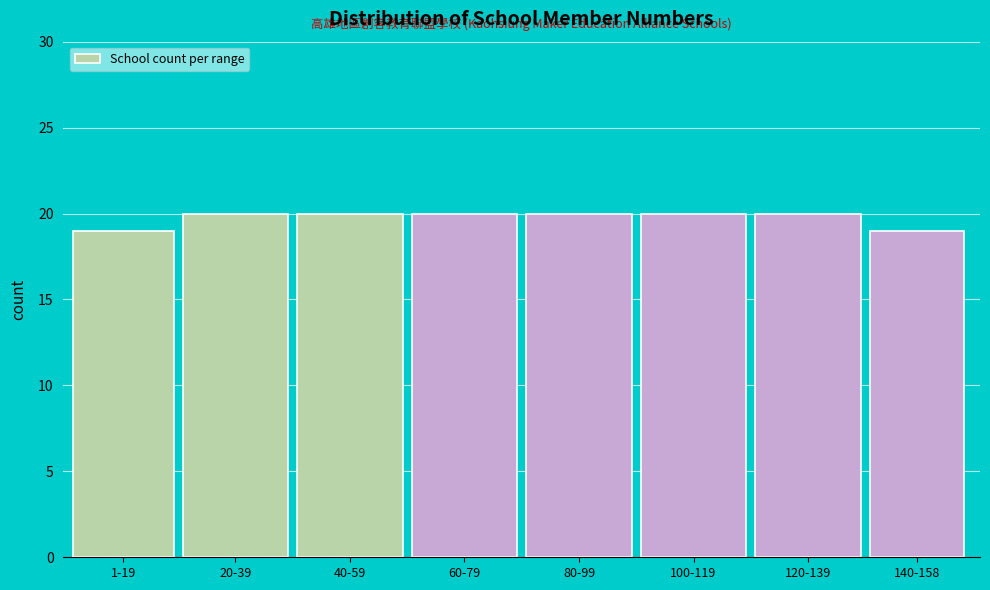

Reading right to left, extract all data points from this chart.

140-158=19	120-139=20	100-119=20	80-99=20	60-79=20	40-59=20	20-39=20	1-19=19